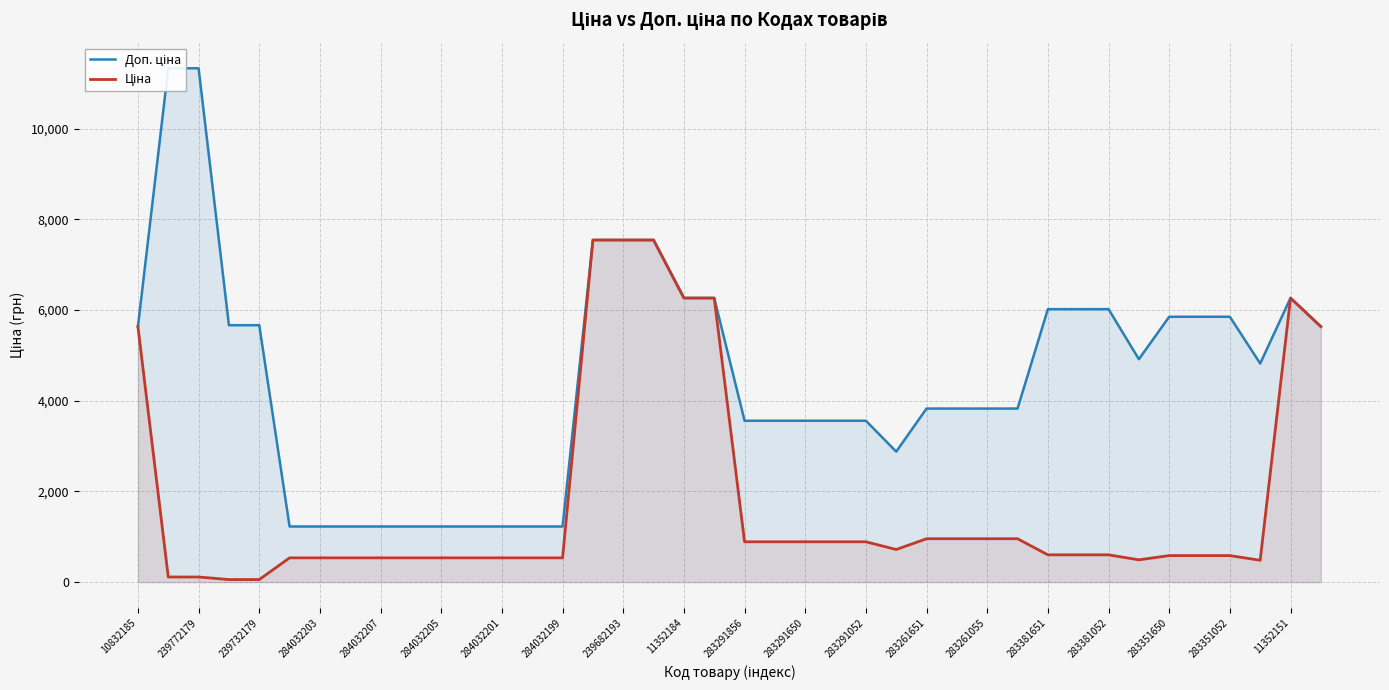

Where does the Ціна series first go above 602?

10832185